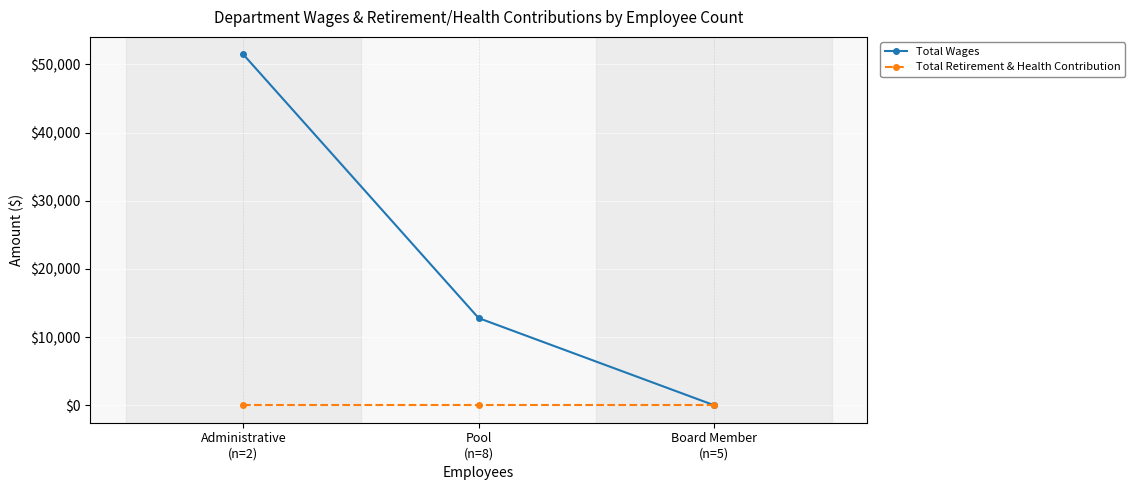

Reading left to right, what are all the values shown in this chart?

Total Wages: Administrative
(n=2)=51464	Pool
(n=8)=12779	Board Member
(n=5)=0
Total Retirement & Health Contribution: Administrative
(n=2)=0	Pool
(n=8)=0	Board Member
(n=5)=0